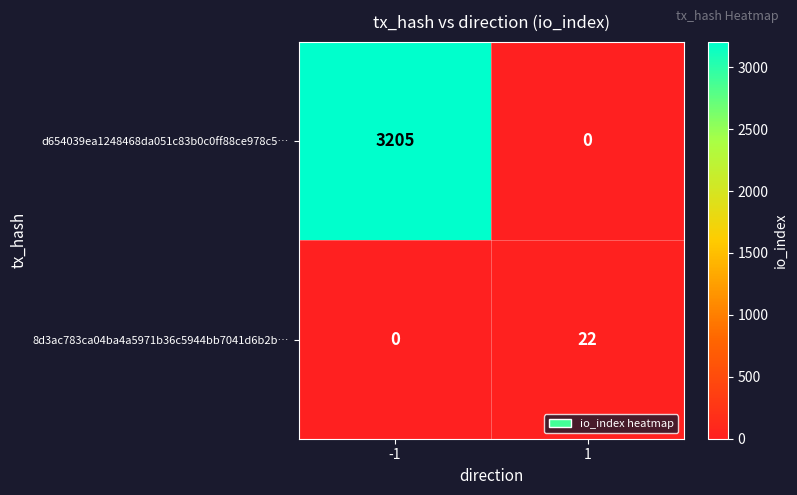

What is the highest value of the 8d3ac783ca04ba4a5971b36c5944bb7041d6b2b… series?

22